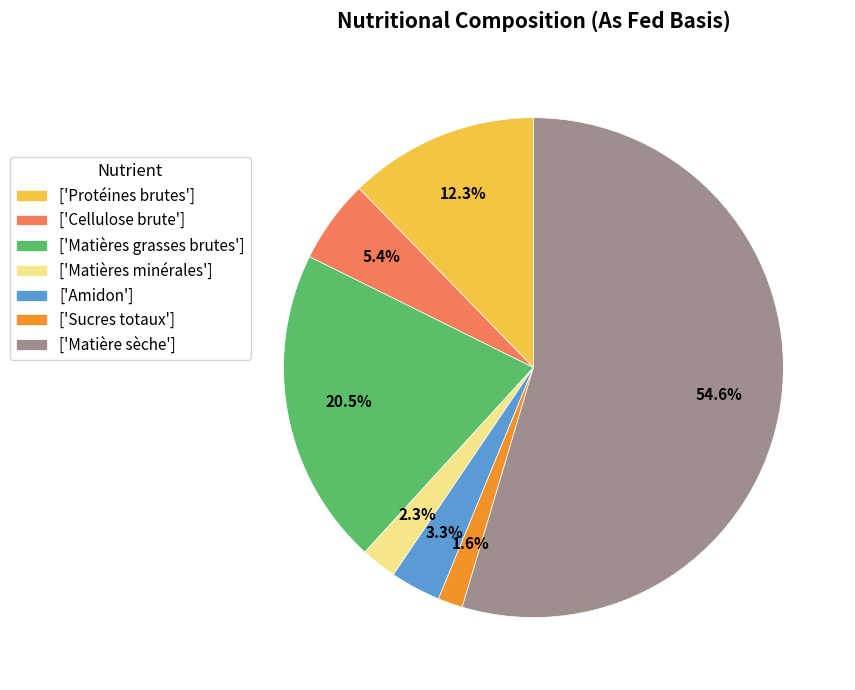

Is there a majority slice in this chart?

Yes